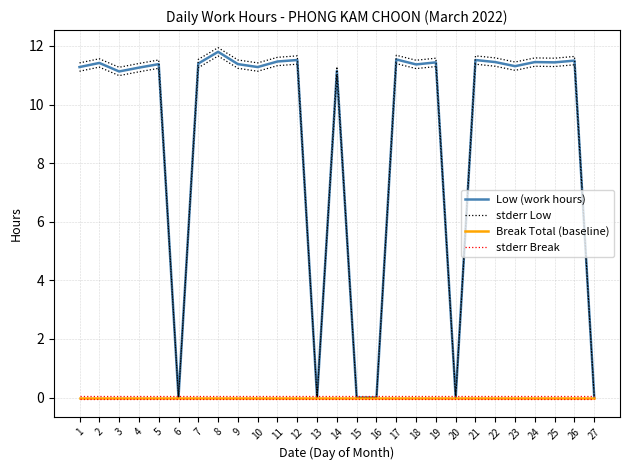

Which series has the widest spread of values?

stderr Low